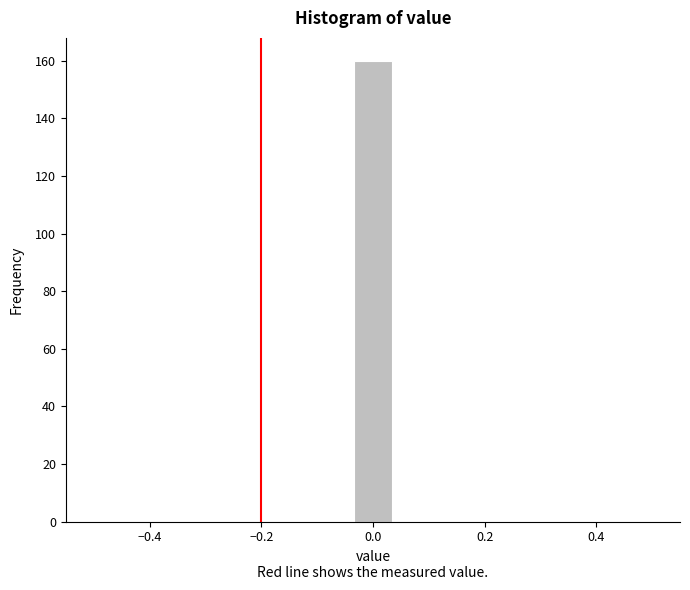

Read against the x-axis, roughly where is the centre of the tallest bar?

0.00